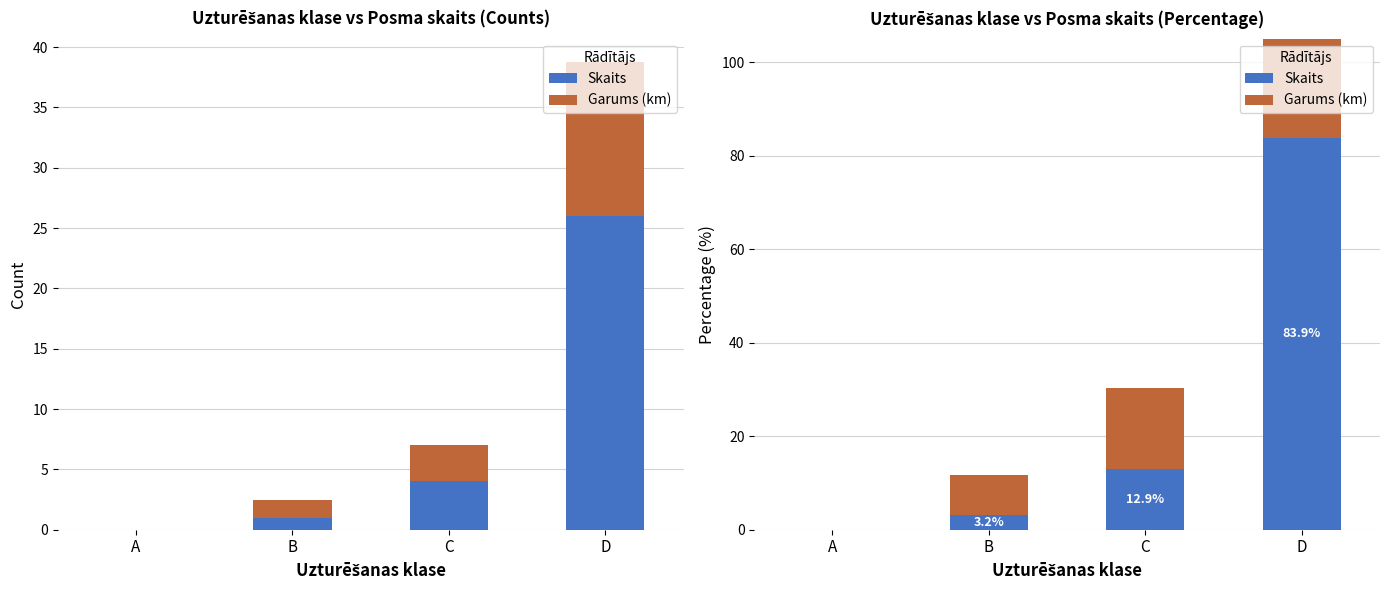

Rank the series by their maximum value, from highest to lowest.

Skaits, Garums (km)